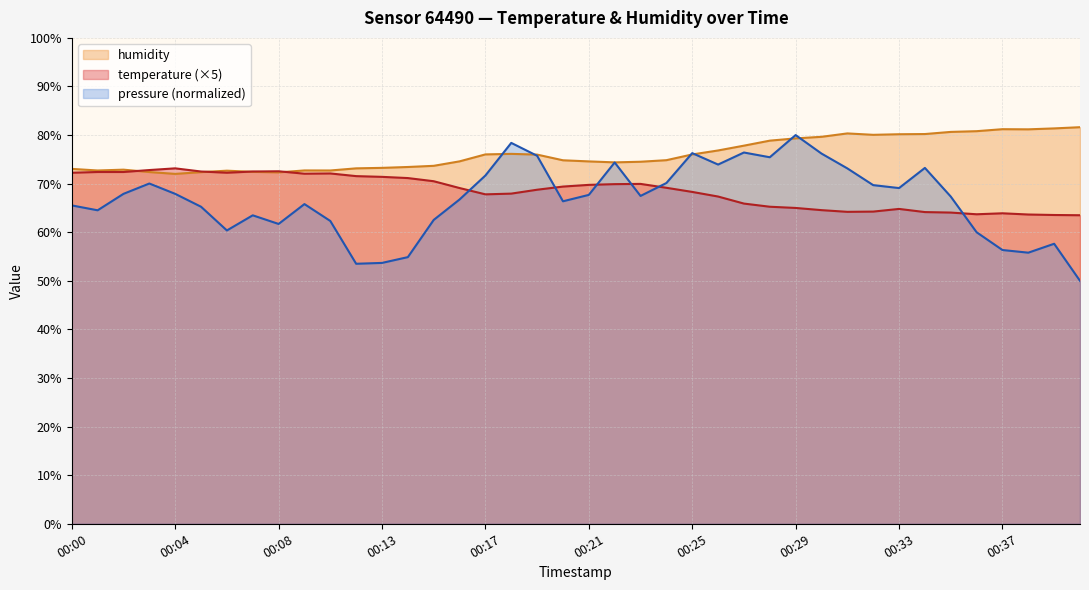

Reading right to left, extract all data points from this chart.

temperature: 00:40=63.5	00:39=63.6	00:38=63.7	00:37=63.9	00:36=63.7	00:35=64.0	00:34=64.2	00:33=64.8	00:32=64.2	00:31=64.2	00:30=64.5	00:29=65.0	00:28=65.2	00:27=65.9	00:26=67.4	00:25=68.3	00:24=69.2	00:23=70.0	00:22=69.9	00:21=69.8	00:20=69.4	00:19=68.8	00:18=68.0	00:17=67.8	00:16=69.1	00:15=70.5	00:14=71.2	00:13=71.4	00:12=71.5	00:11=72.1	00:09=72.0	00:08=72.5	00:07=72.5	00:06=72.2	00:05=72.5	00:04=73.2	00:03=72.8	00:02=72.4	00:01=72.4	00:00=72.2
humidity: 00:40=81.6	00:39=81.4	00:38=81.2	00:37=81.2	00:36=80.8	00:35=80.7	00:34=80.2	00:33=80.2	00:32=80.0	00:31=80.3	00:30=79.6	00:29=79.3	00:28=78.8	00:27=77.8	00:26=76.8	00:25=76.0	00:24=74.8	00:23=74.5	00:22=74.4	00:21=74.6	00:20=74.8	00:19=76.0	00:18=76.1	00:17=76.0	00:16=74.6	00:15=73.7	00:14=73.4	00:13=73.2	00:12=73.2	00:11=72.7	00:09=72.7	00:08=72.3	00:07=72.4	00:06=72.7	00:05=72.4	00:04=72.0	00:03=72.4	00:02=72.9	00:01=72.7	00:00=73.0